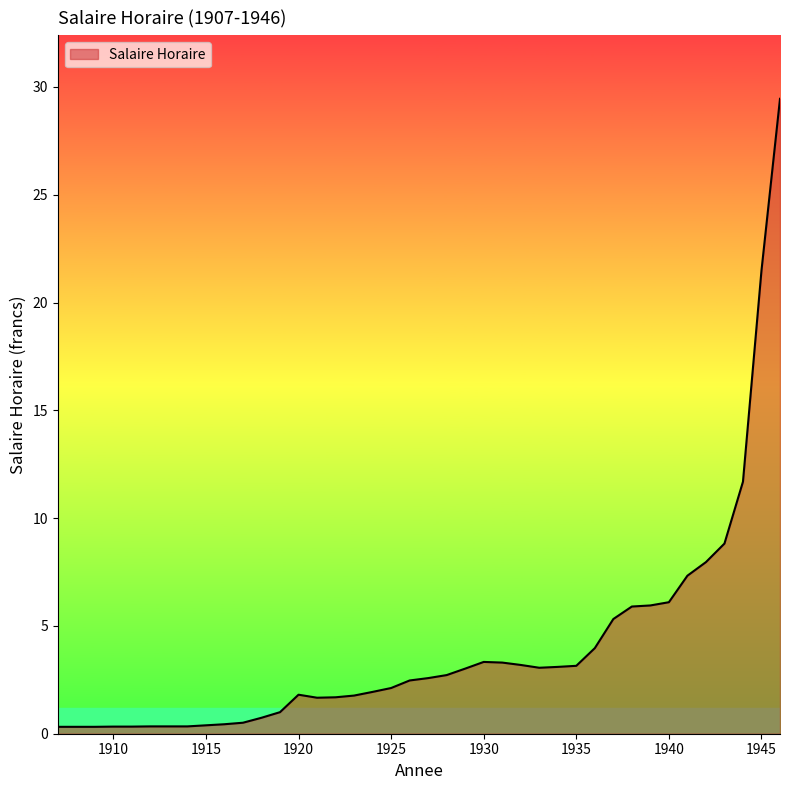

What is the difference between the maximum and minimum values?

29.1